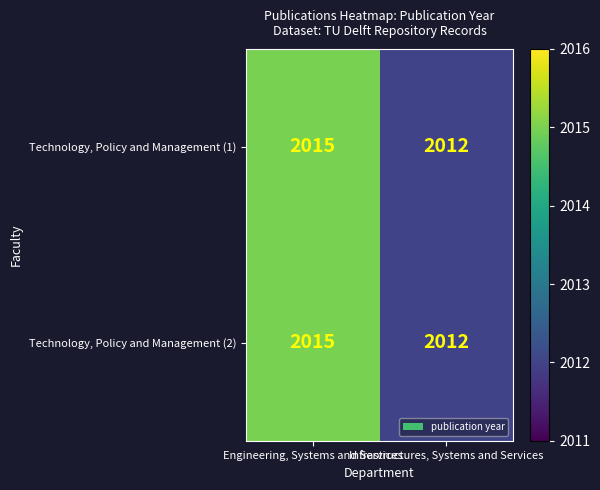

At how many categories does at least one series exceed 2014?

1